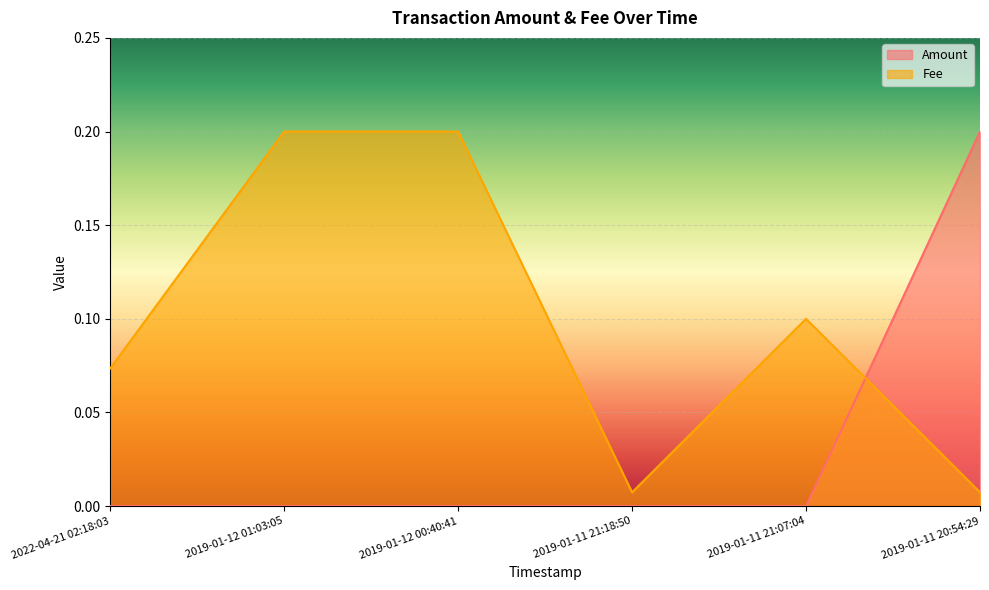

What is the difference between the maximum and minimum values in the Amount series?

0.2